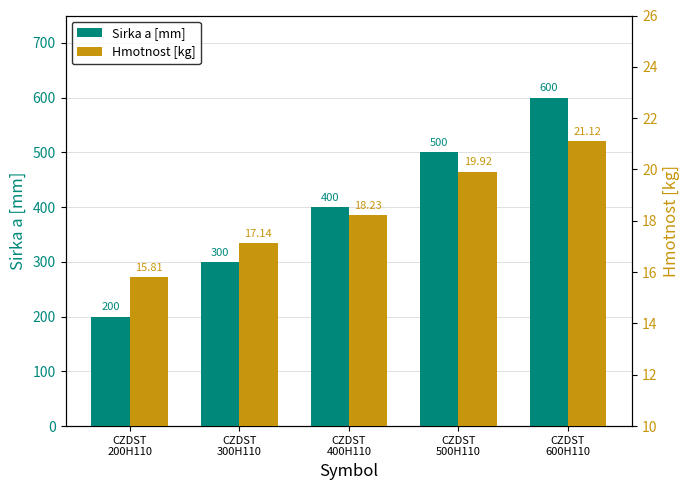

What is the difference between the Sirka a [mm] values at CZDST
500H110 and CZDST
200H110?

300.0